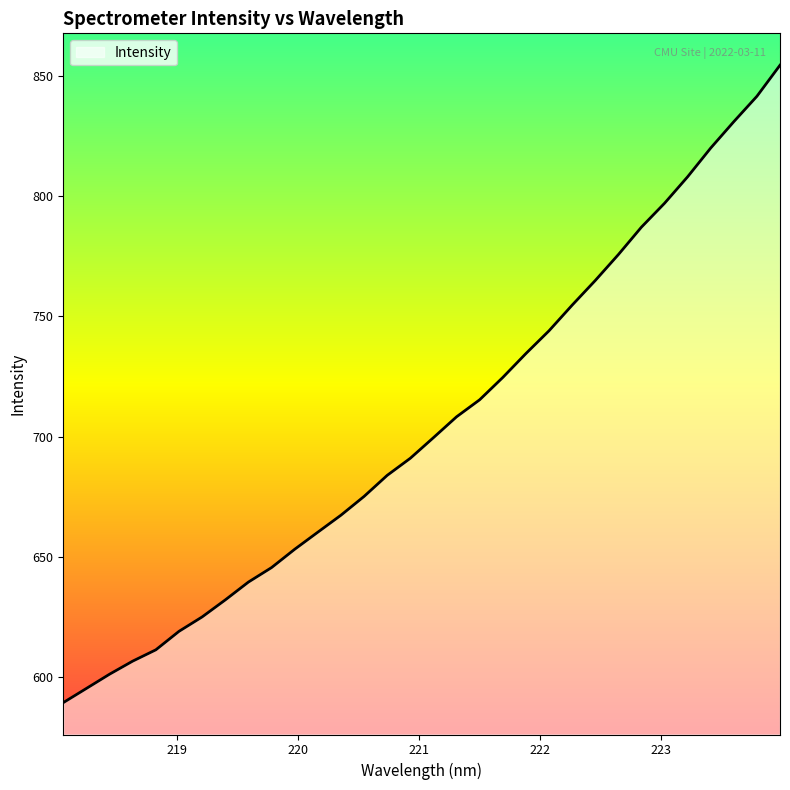

What is the difference between the maximum and minimum values?

264.9